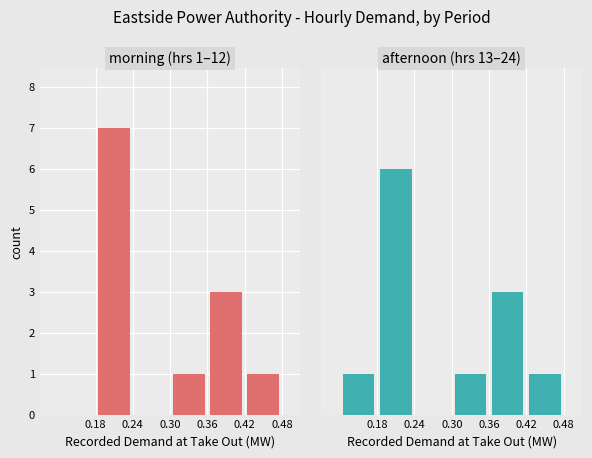

How many positive values does the morning (hrs 1-12) series have?

4